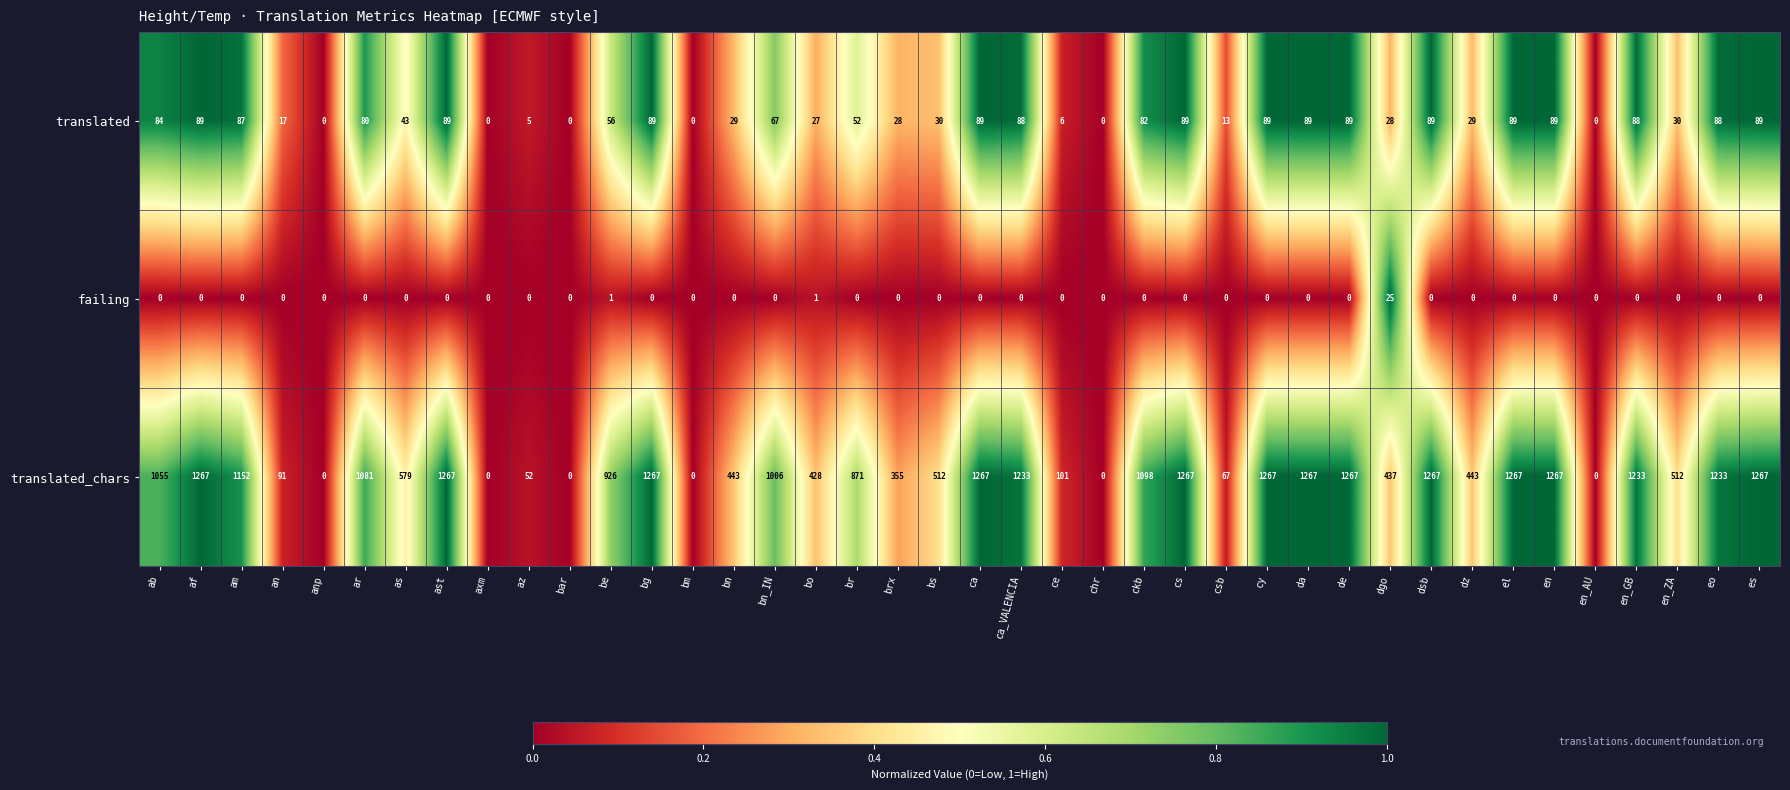

At how many categories does at least one series exceed 464?

25